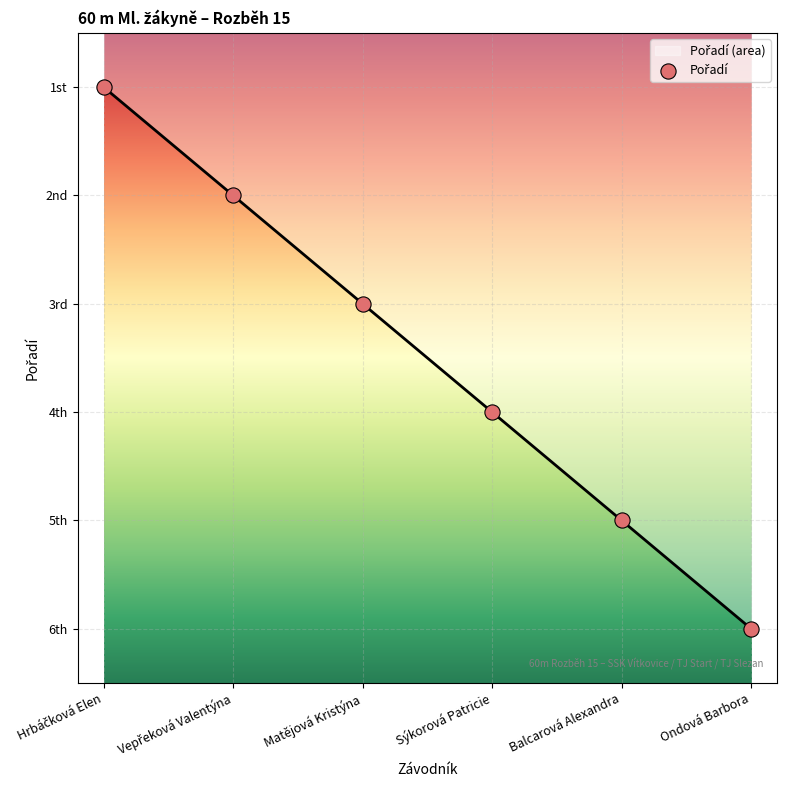

What is the change in value from Vepřeková Valentýna to Ondová Barbora?

+4